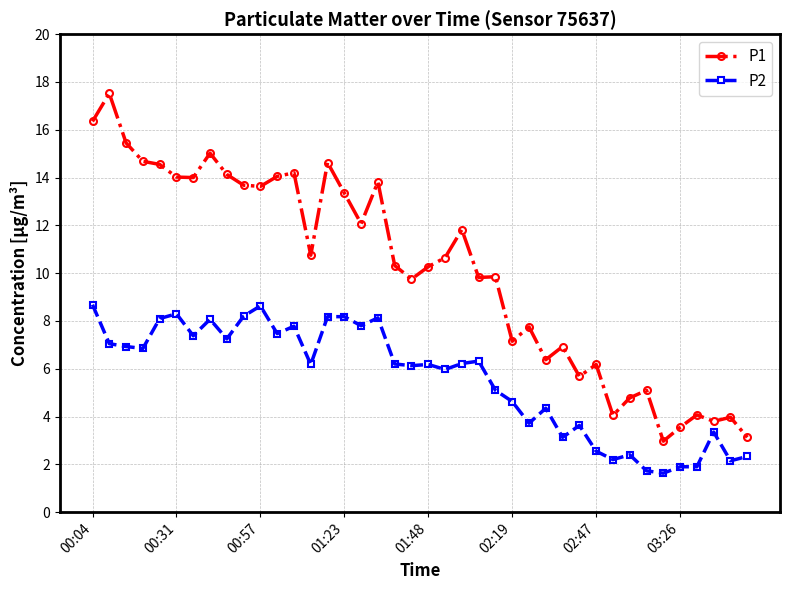

What is the maximum value for P1?

17.5